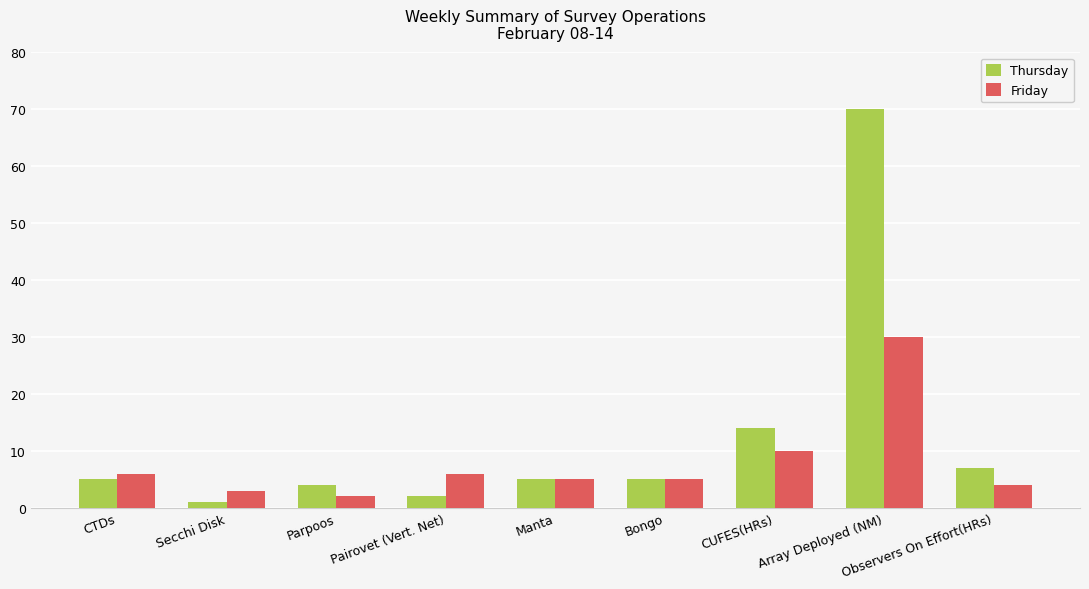

What is the label of the 8th bar from the right?

Secchi Disk